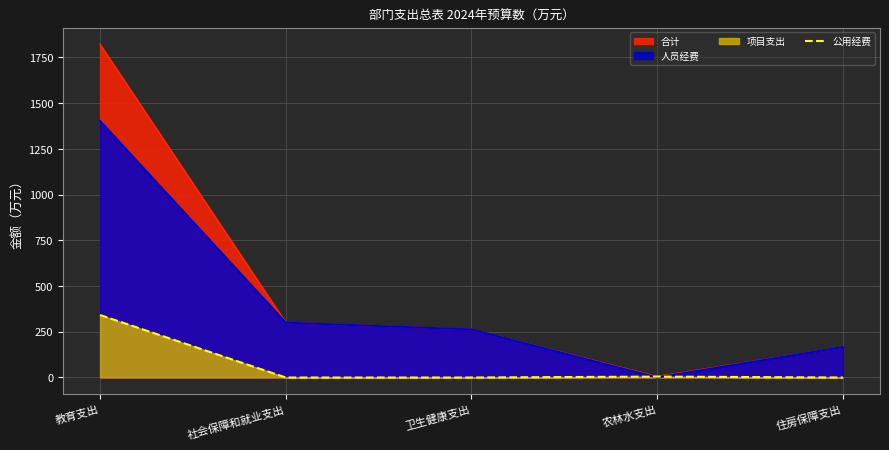

What is the change in value from 教育支出 to 住房保障支出?

-341.6